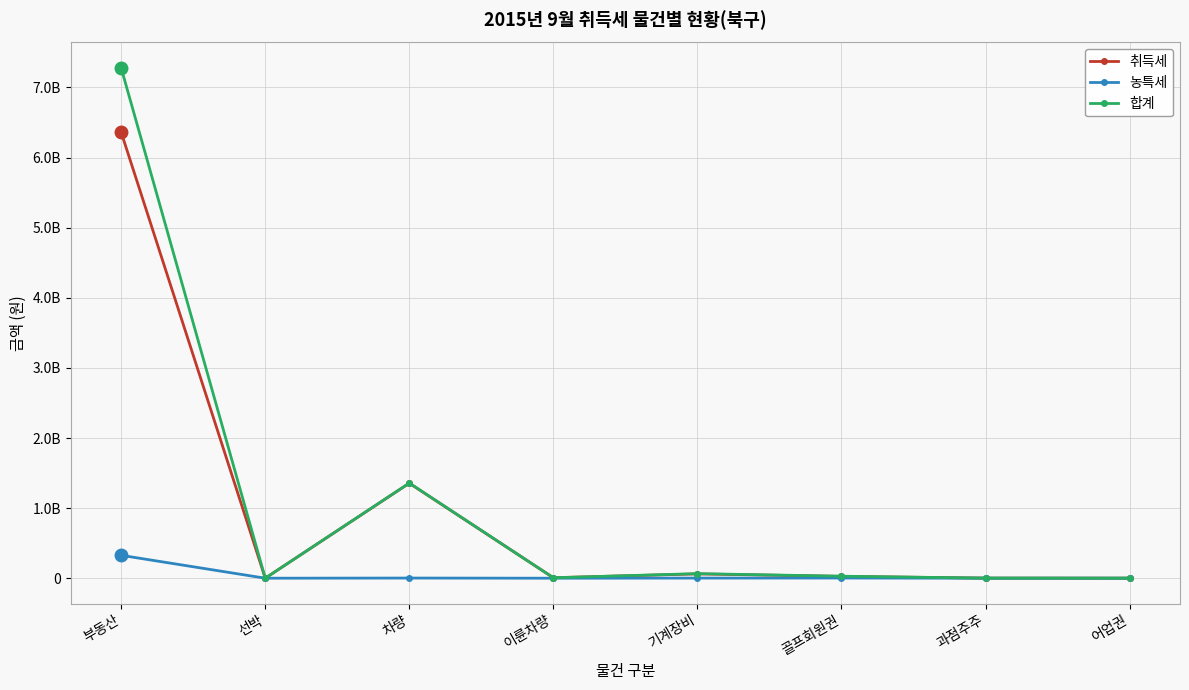

What is the difference between the maximum and minimum values in the 합계 series?

7277559310